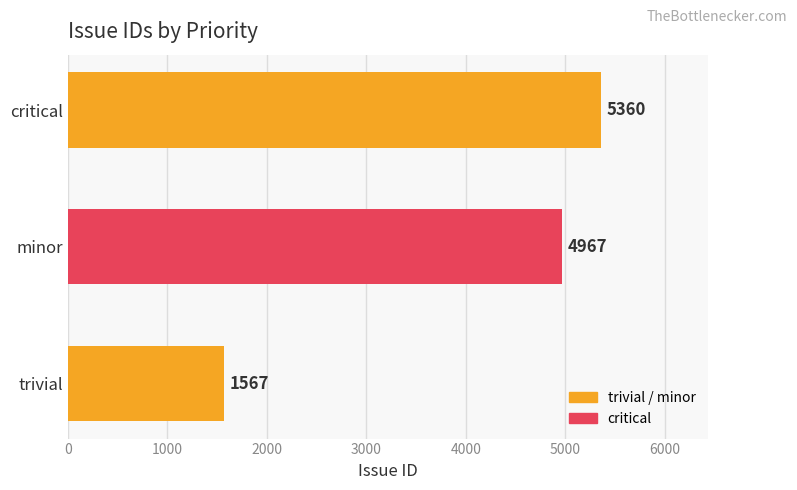

Reading top to bottom, list all the values displayed in this chart.

critical=5360	minor=4967	trivial=1567